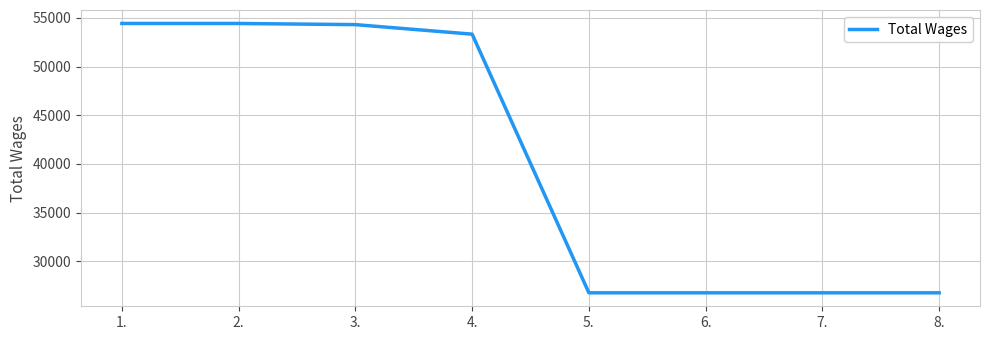

Is this an area chart (filled region under the line)?

No